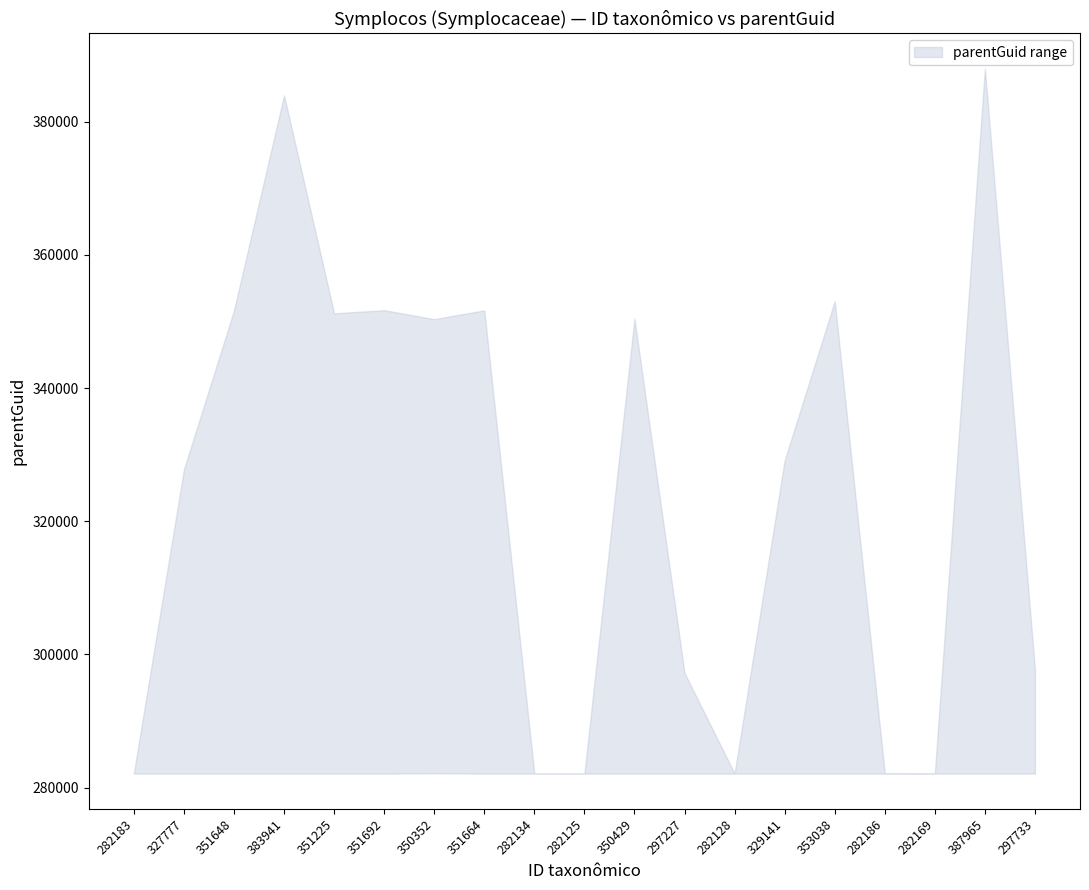

Between 282125 and 353038, which series saw the biggest shift?

upper